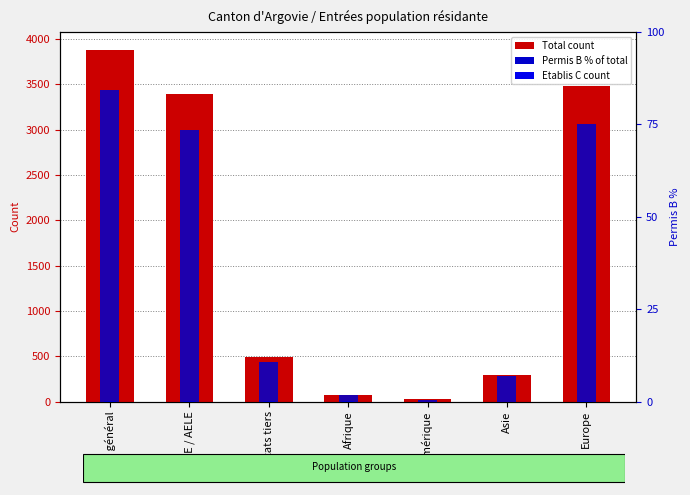

How many bars are there in each group?

3